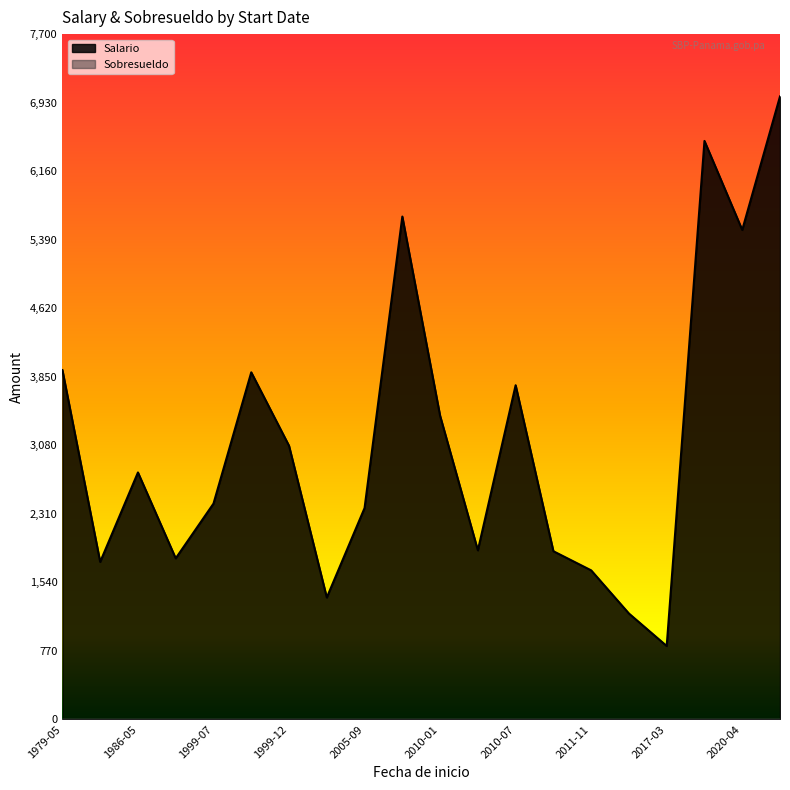

What is the difference between the Salario values at 2017-03-02 and 1981-05-01?

945